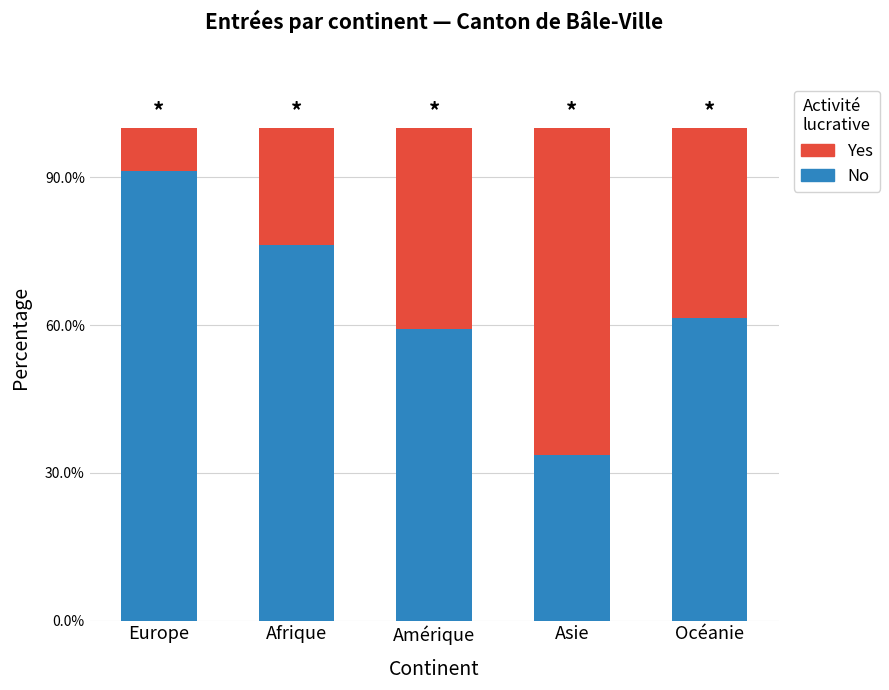

What are all the series names shown in the legend?

Yes, No